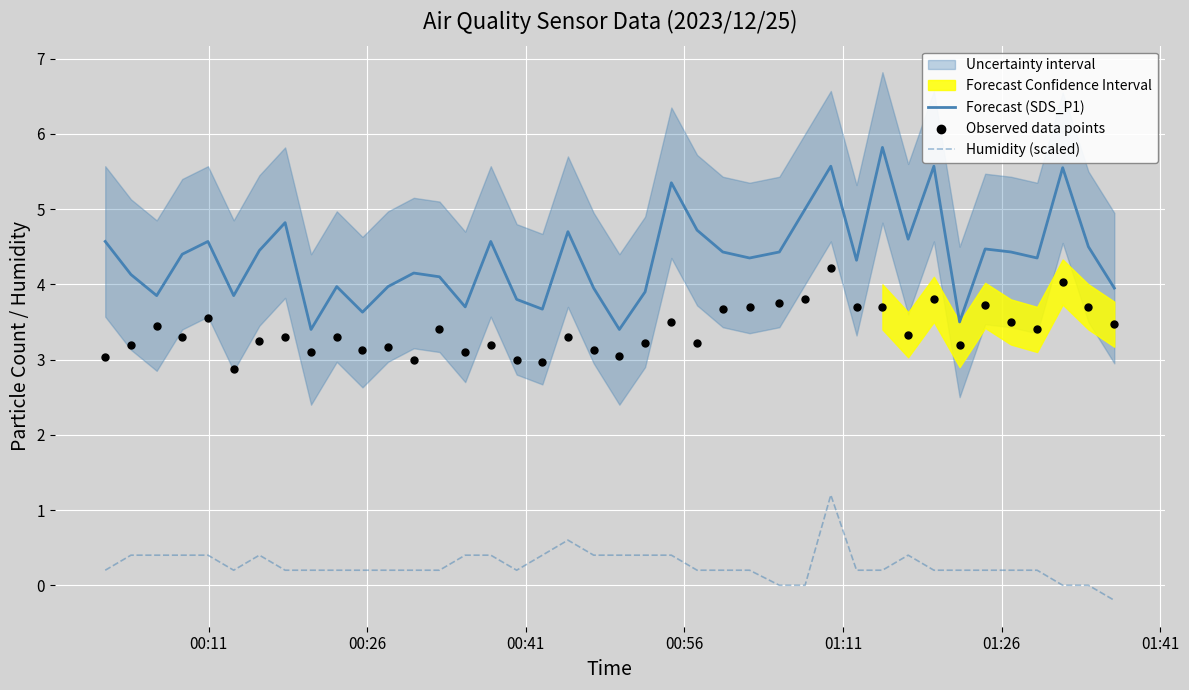

Which series contains the lowest Y value?

Humidity (scaled)